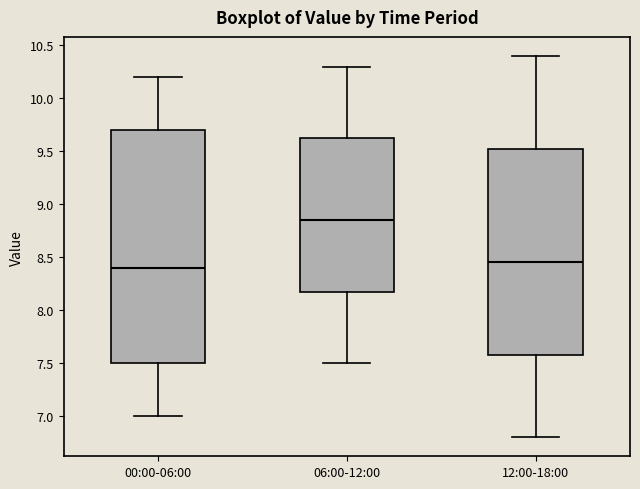

Reading left to right, read every box against the y-axis: the position of its median line, the range the box covers, and the ends of its whiskers. The values are not printed on the chart, so give them approximately, as read against the axis.

00:00-06:00: median 8.40, box 7.50 to 9.70, whiskers 7.00 to 10.20
06:00-12:00: median 8.85, box 8.20 to 9.65, whiskers 7.50 to 10.30
12:00-18:00: median 8.45, box 7.60 to 9.55, whiskers 6.80 to 10.40